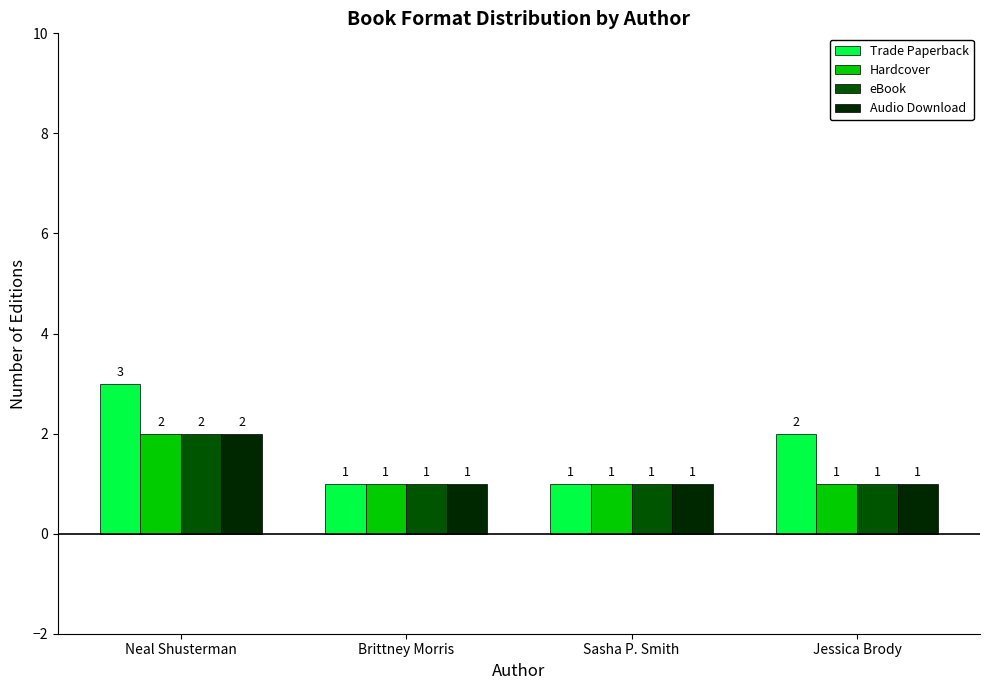

Which series has the largest total across all categories?

Trade Paperback